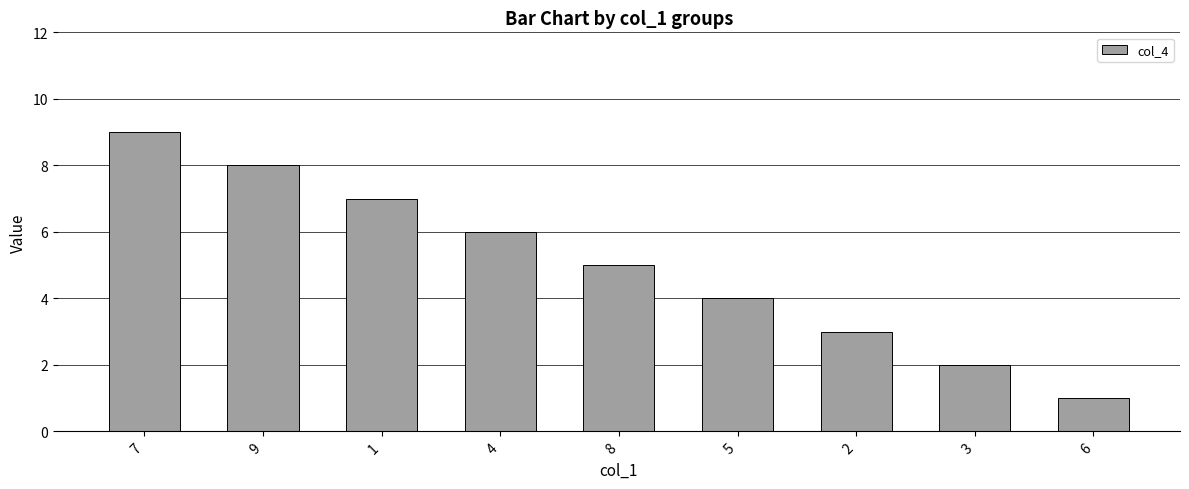

Read the value at 2.

3